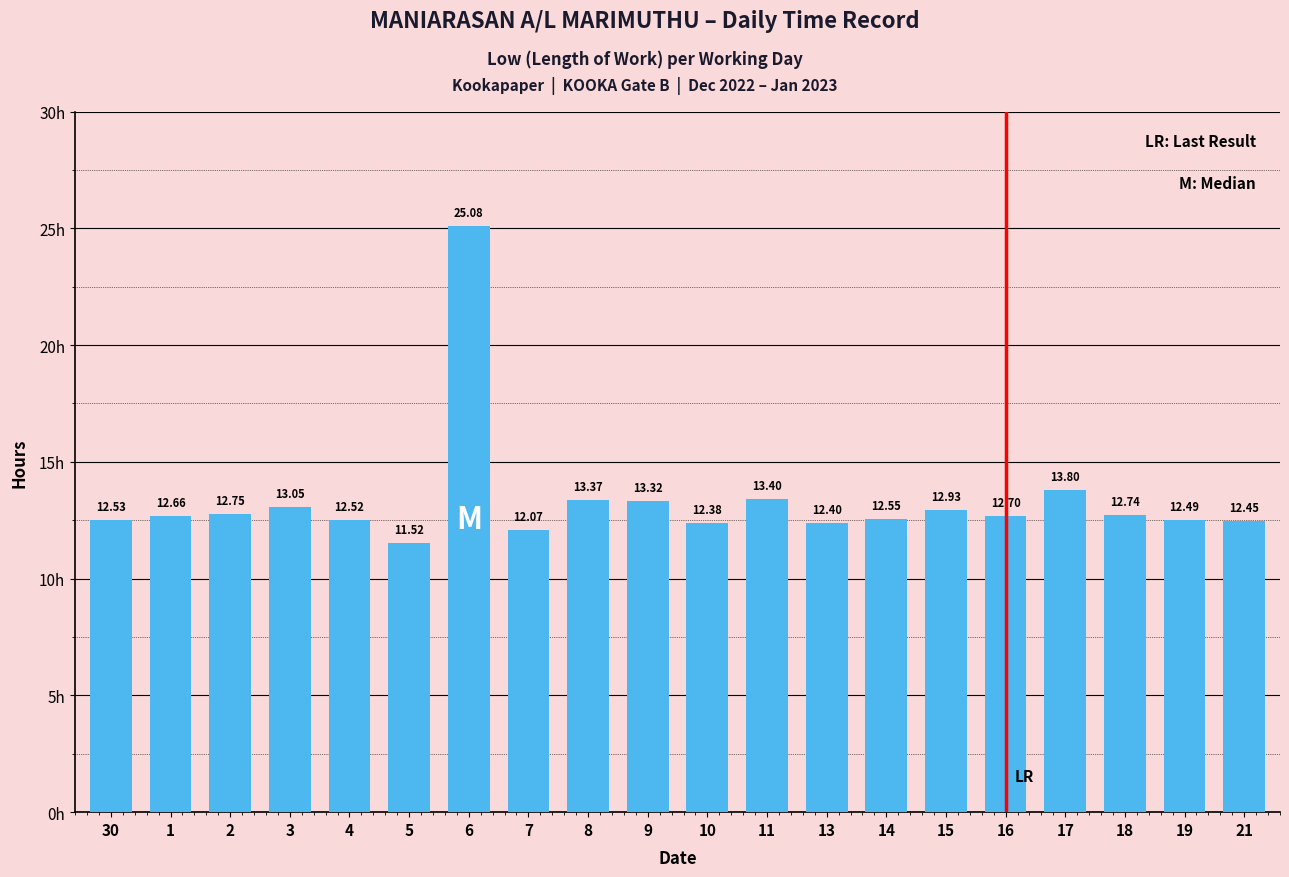

List the labels in order of value, smallest first.

5, 7, 10, 13, 21, 19, 4, 30, 14, 1, 16, 18, 2, 15, 3, 9, 8, 11, 17, 6